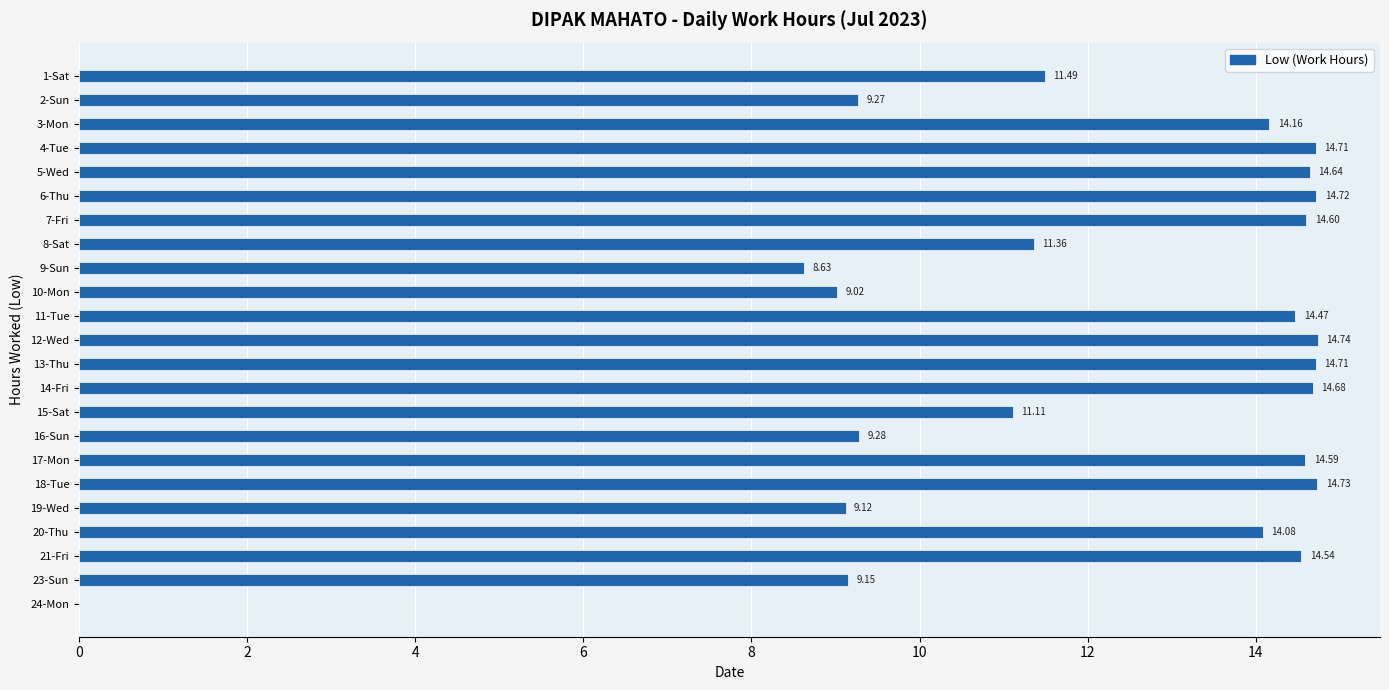

What is the sum of all values?

277.8